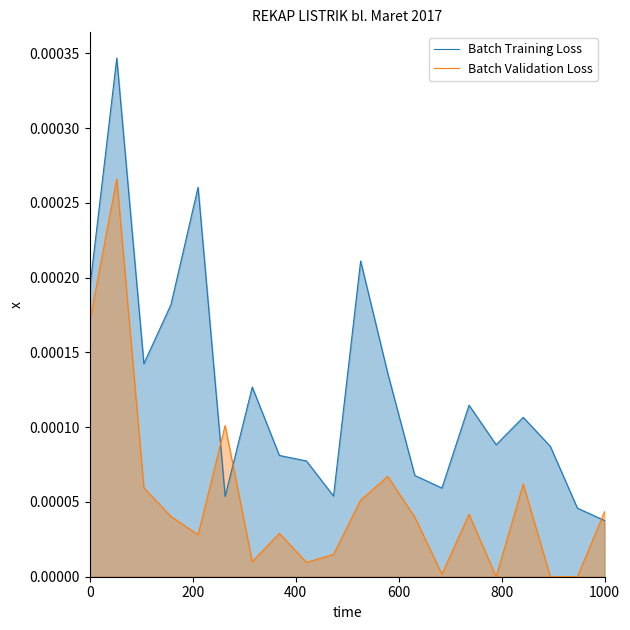

At which label does Batch Training Loss reach its minimum?

1000